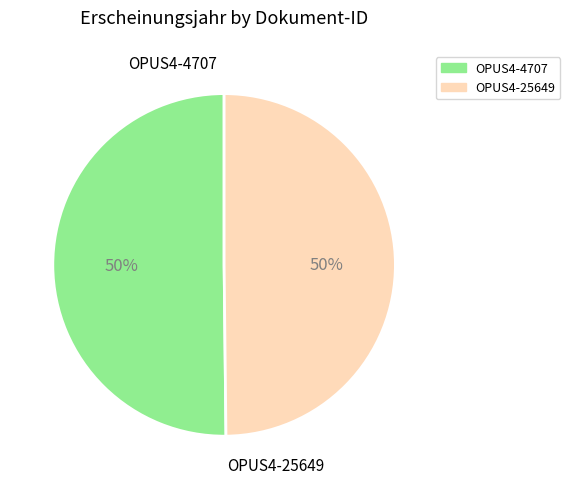

How many slices are in this pie chart?

2